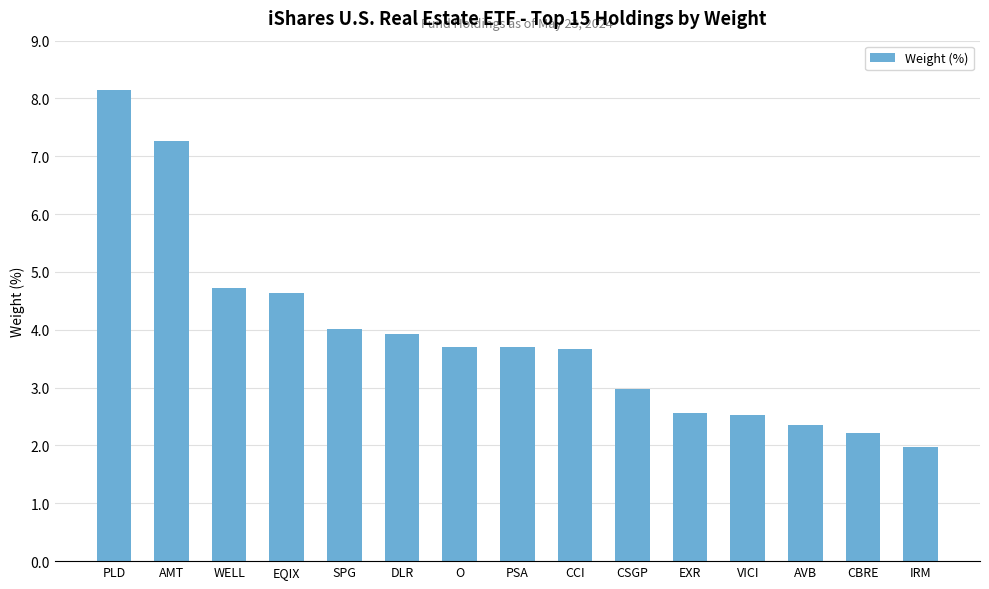

What is the label of the 9th bar from the right?

O